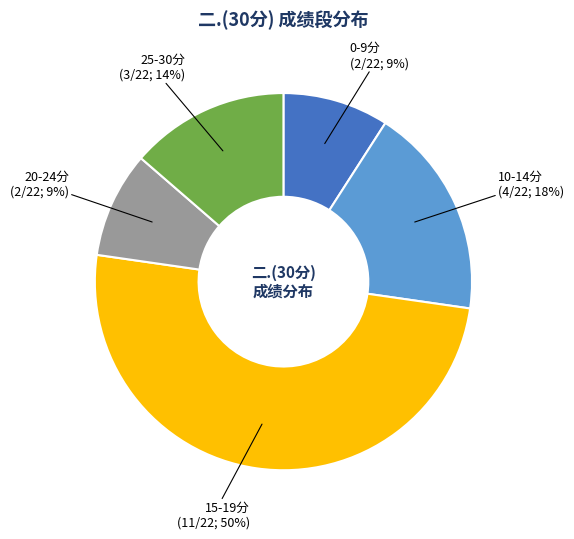

To the nearest percent, what is the average slice percentage?

20%